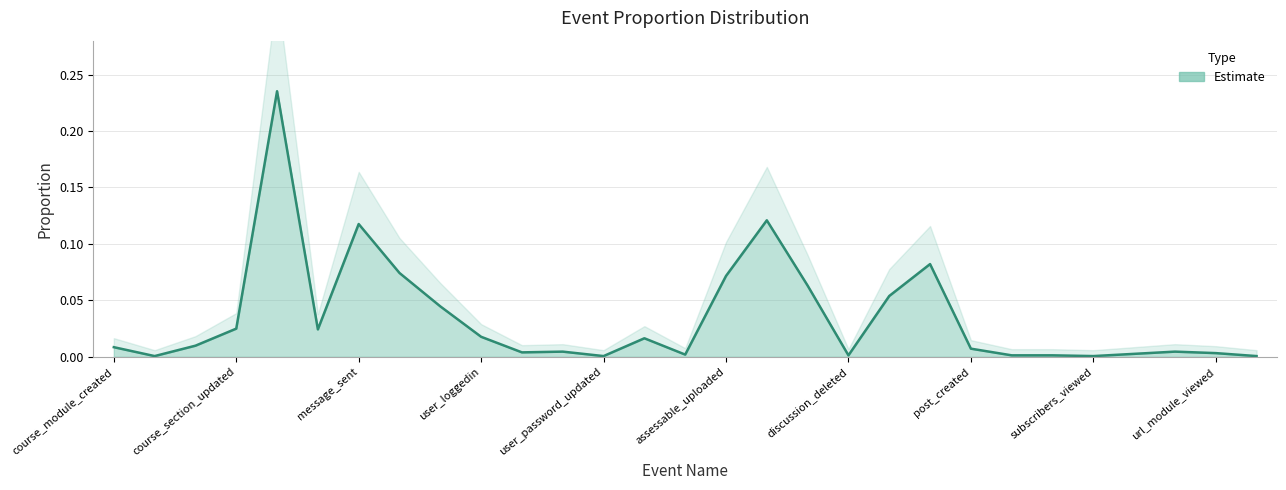

Rank the categories by value from lowest to highest.

course_module_deleted, user_password_updated, subscribers_viewed, recyclebin_item, discussion_deleted, post_deleted, post_updated, user_updated, subscription_created, url_module_viewed, user_loggedout, user_login_failed, glossary_module_viewed, post_created, course_module_created, course_module_updated, user_profile_viewed, user_loggedin, dashboard_viewed, course_section_updated, user_list_viewed, discussion_subscription, discussion_created, assessable_uploaded, message_viewed, discussion_viewed, message_sent, forum_module_viewed, course_viewed